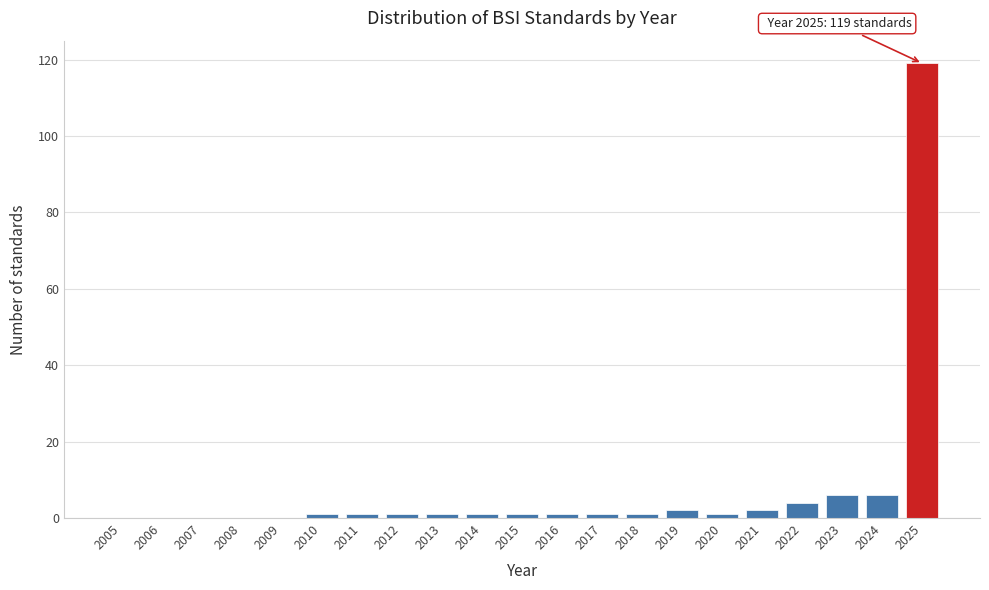

Reading left to right, what are all the values shown in this chart?

2005=0	2006=0	2007=0	2008=0	2009=0	2010=1	2011=1	2012=1	2013=1	2014=1	2015=1	2016=1	2017=1	2018=1	2019=2	2020=1	2021=2	2022=4	2023=6	2024=6	2025=119